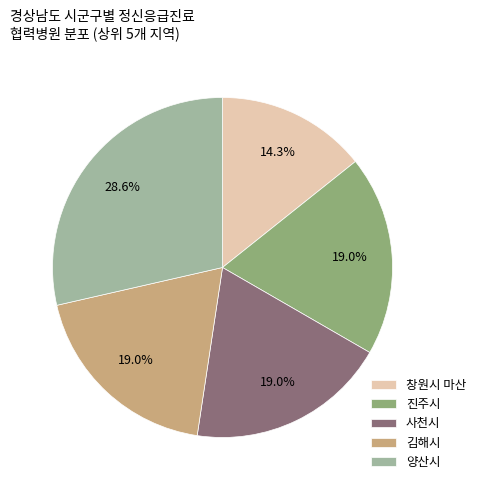

To the nearest percent, what is the difference between the largest and smallest slice percentages?

14%